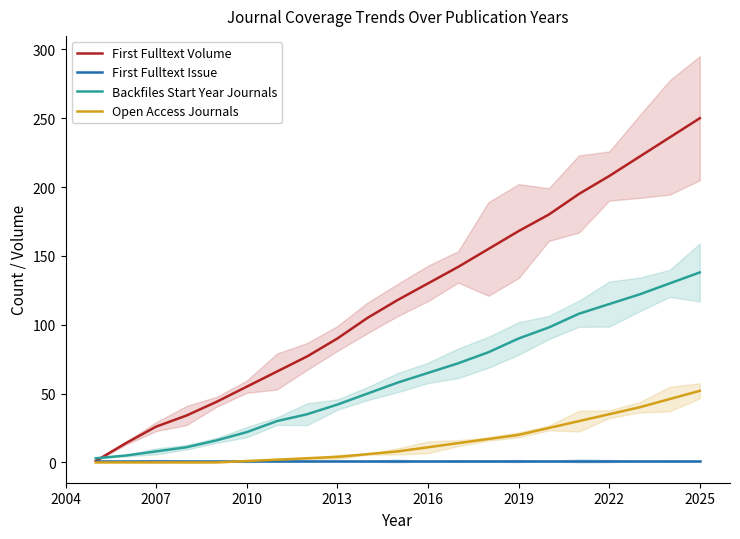

Reading left to right, extract all data points from this chart.

First Fulltext Volume: 1	14	26	34	44	55	66	77	90	105	118	130	142	155	168	180	195	208	222	236	250
First Fulltext Issue: 1	1	1	1	1	1	1	1	1	1	1	1	1	1	1	1	1	1	1	1	1
Backfiles Start Year Journals: 3	5	8	11	16	22	30	35	42	50	58	65	72	80	90	98	108	115	122	130	138
Open Access Journals: 0	0	0	0	0	1	2	3	4	6	8	11	14	17	20	25	30	35	40	46	52